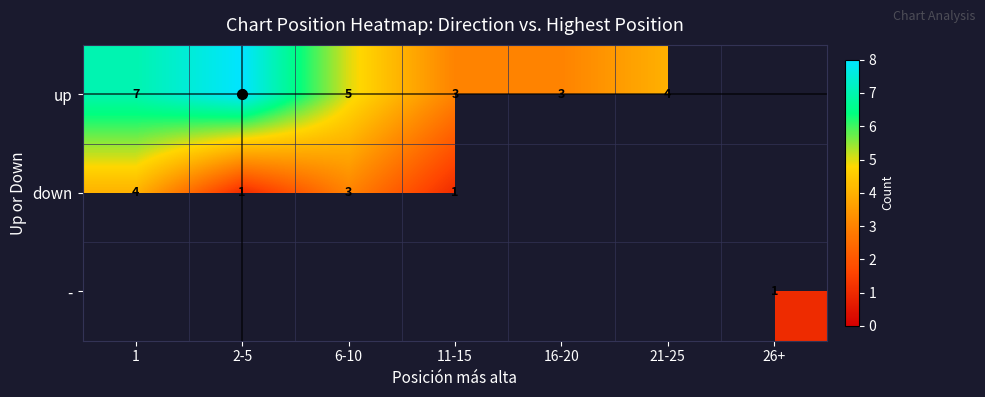

True or false: up has a value of 7 at 1.

True